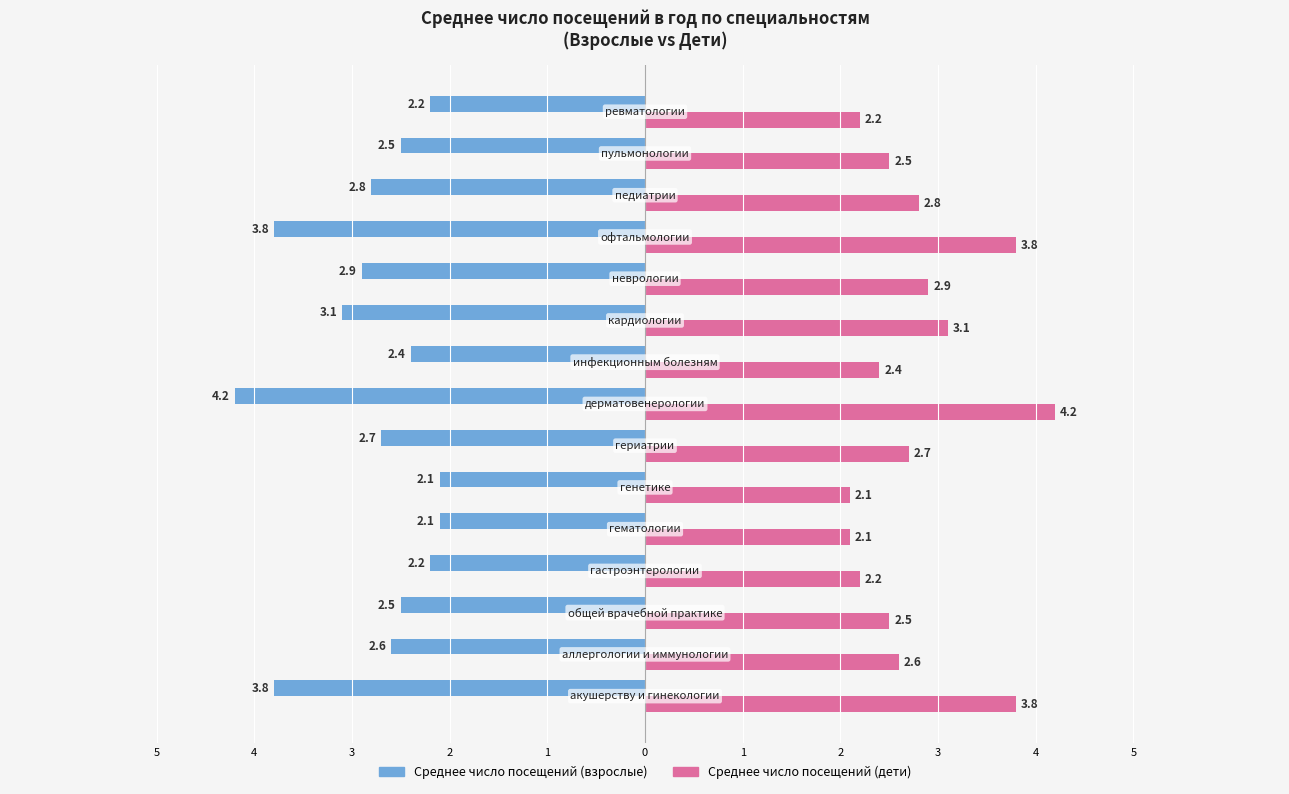

Reading left to right, list all the values displayed in this chart.

Среднее число посещений (взрослые): -3.8	-2.6	-2.5	-2.2	-2.1	-2.1	-2.7	-4.2	-2.4	-3.1	-2.9	-3.8	-2.8	-2.5	-2.2
Среднее число посещений (дети): 3.8	2.6	2.5	2.2	2.1	2.1	2.7	4.2	2.4	3.1	2.9	3.8	2.8	2.5	2.2